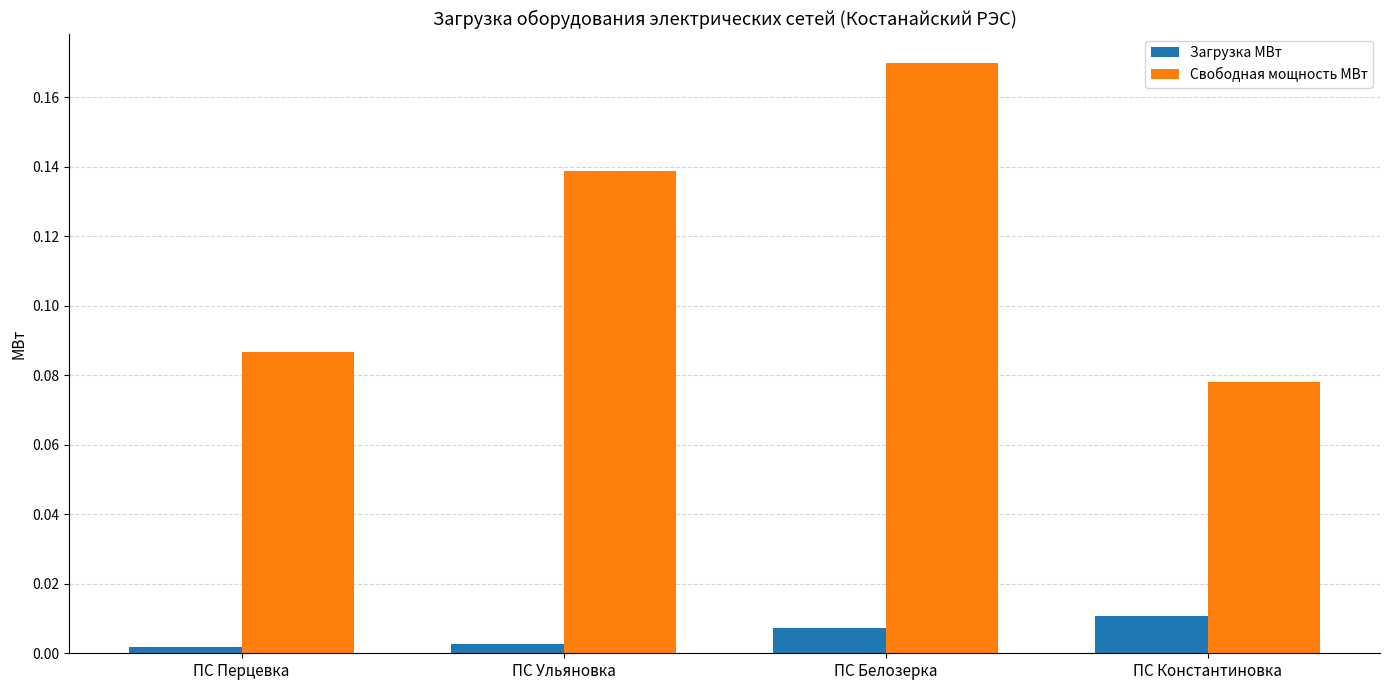

List the series in order of their overall mean, lowest first.

Загрузка МВт, Свободная мощность МВт